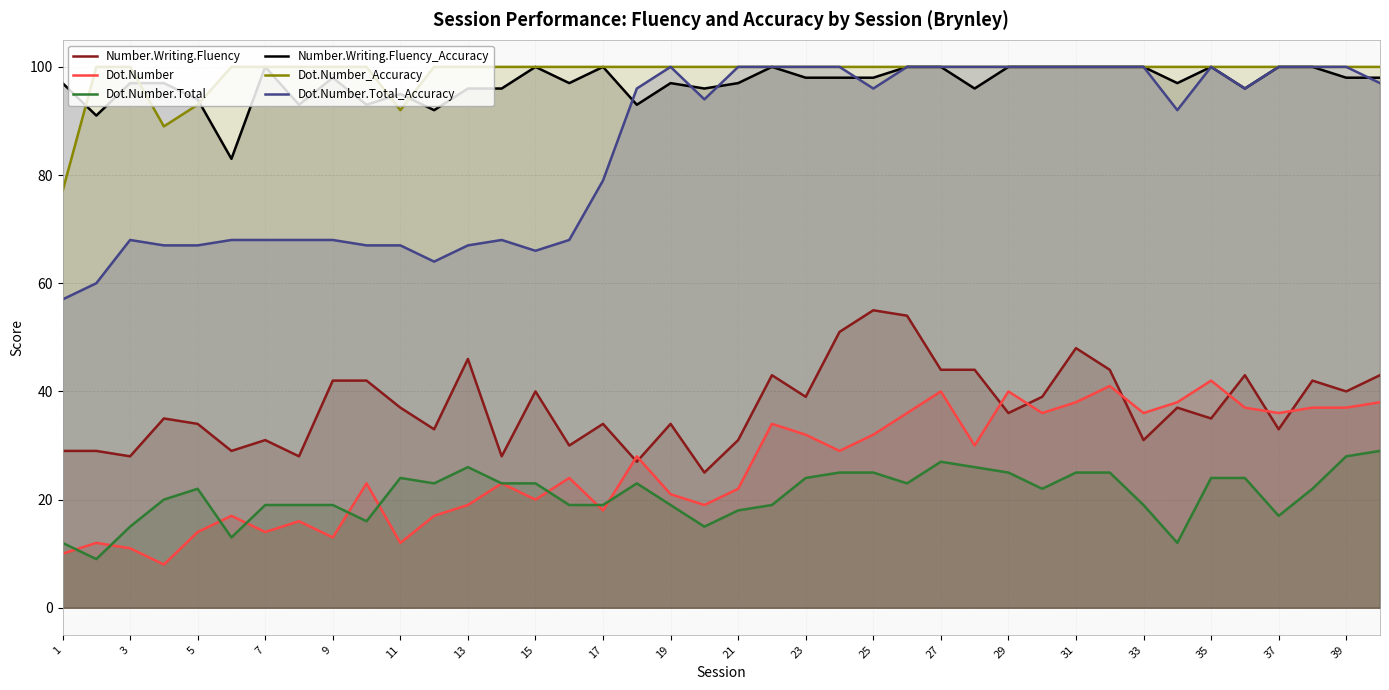

What is the sum of all Dot.Number.Total_Accuracy values?

3408